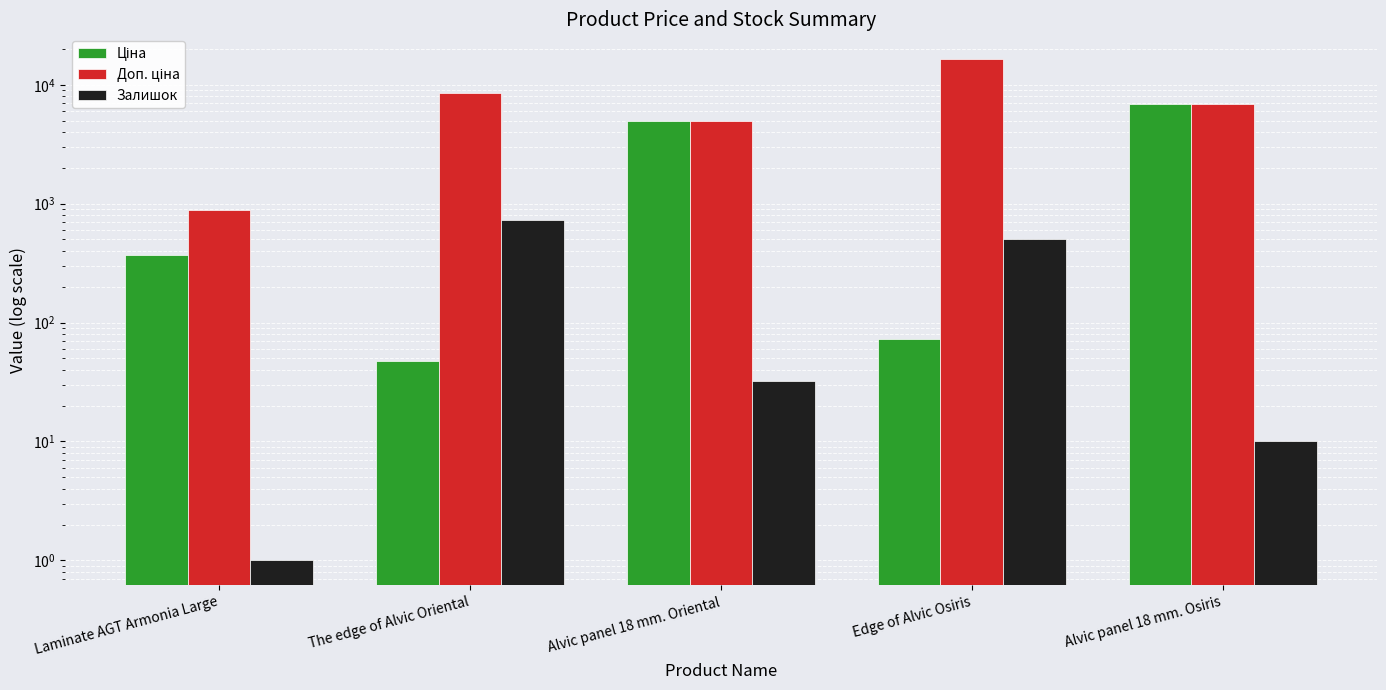

What is the difference between the highest and lowest values at Alvic panel 18 mm. Osiris?

6859.4